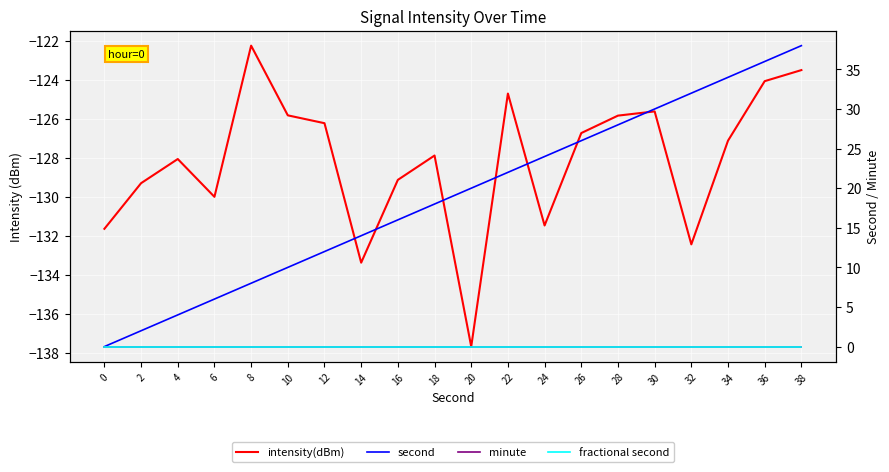

True or false: minute and intensity(dBm) cross at least once.

False